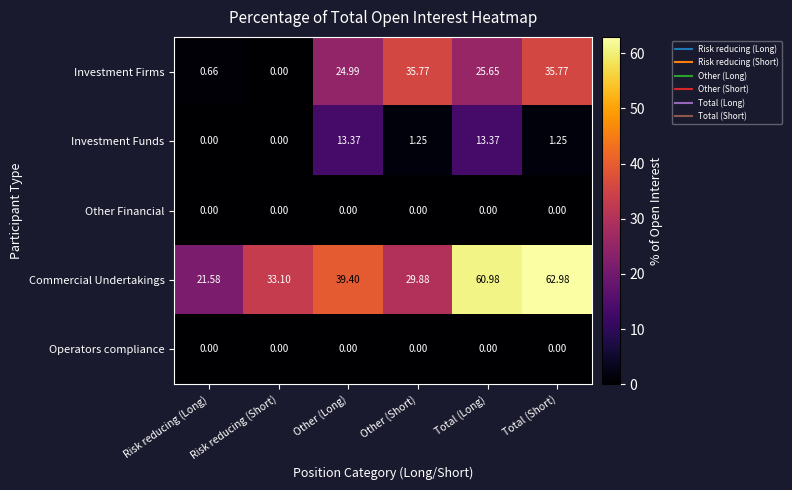

Which series has the largest total across all categories?

Commercial Undertakings